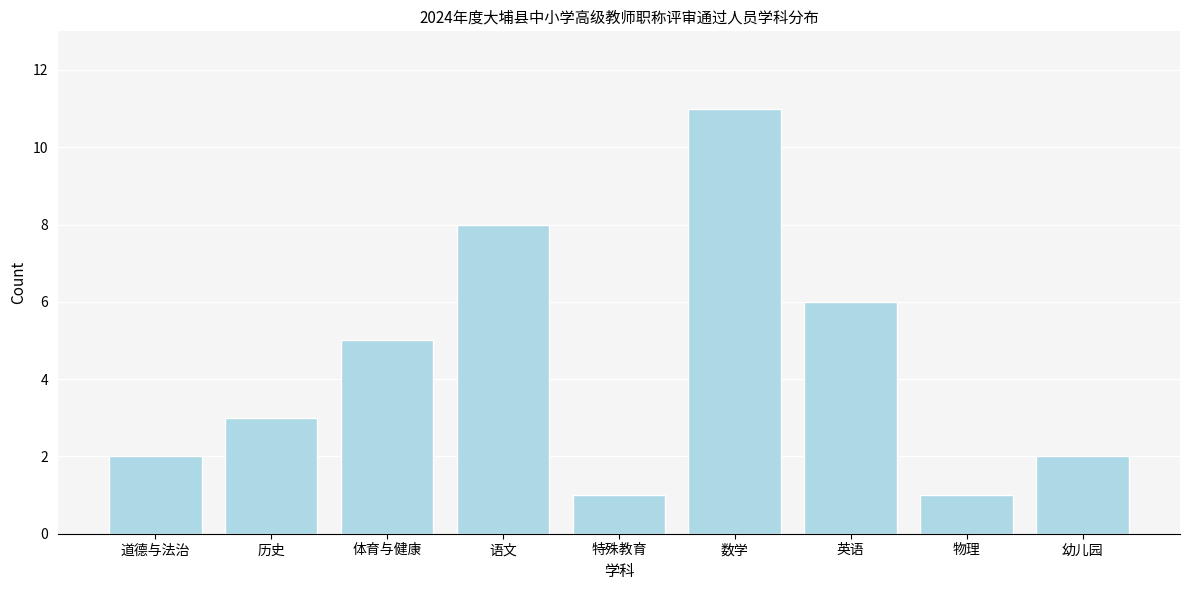

Reading left to right, what are all the values shown in this chart?

2	3	5	8	1	11	6	1	2